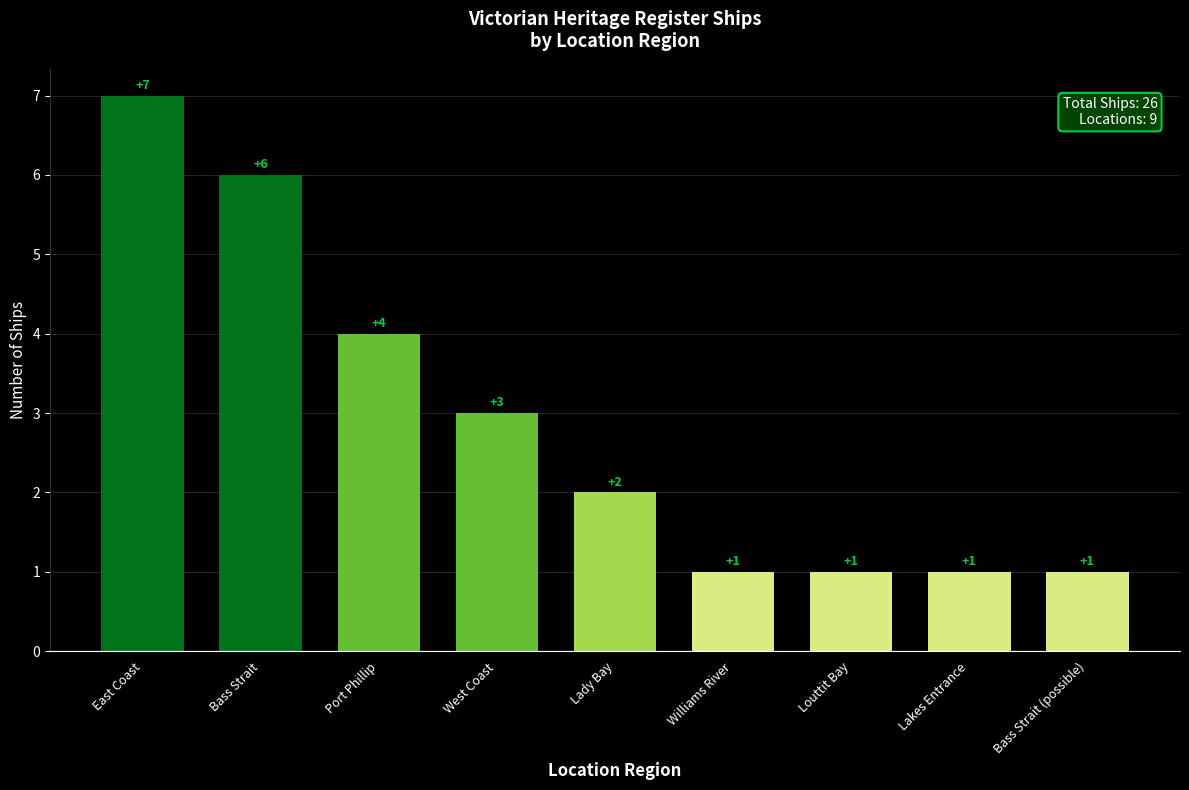

What is the difference between the values at Lakes Entrance and West Coast?

2